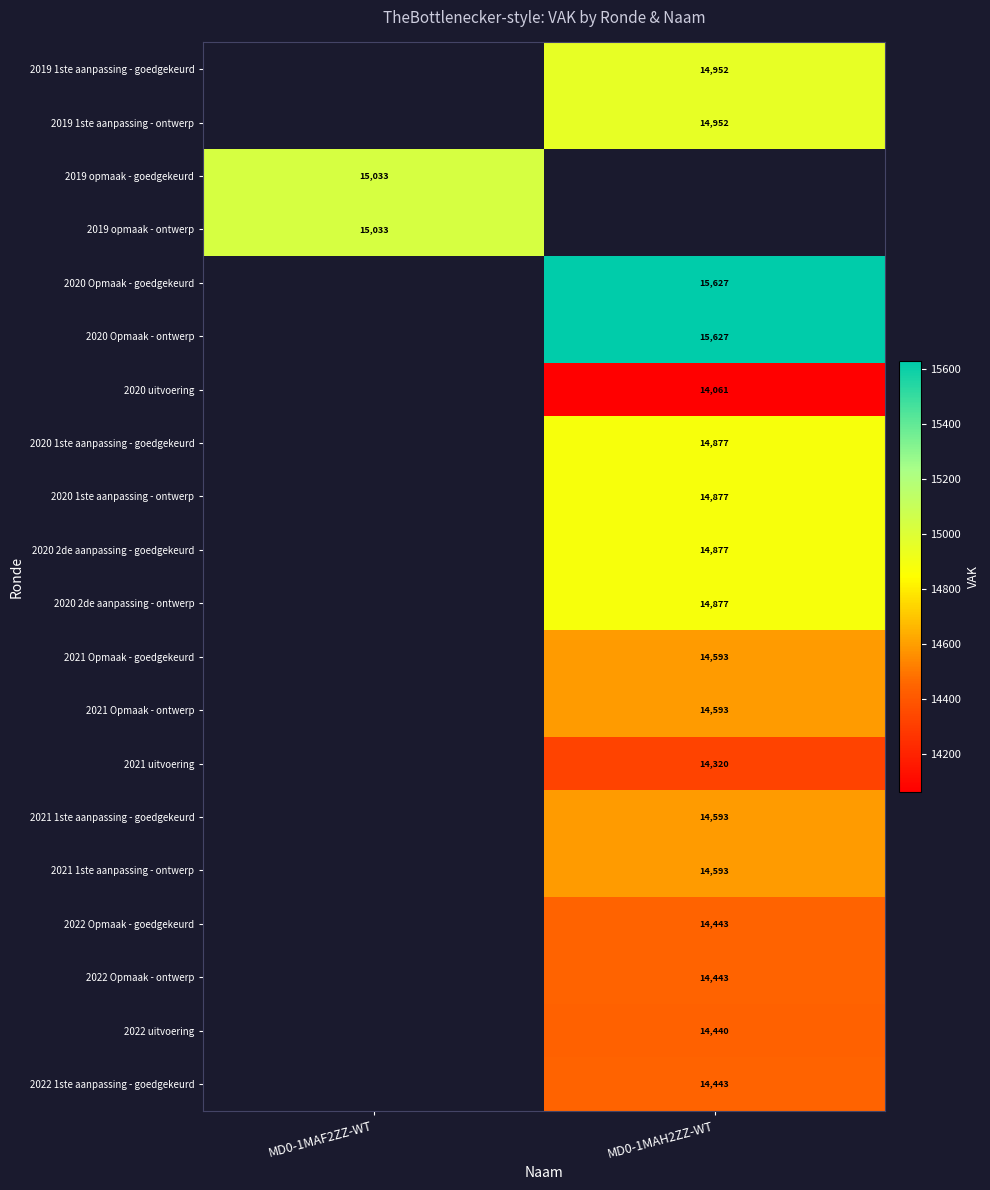

The 2019 1ste aanpassing - ontwerp series shows 21393 at MD0-1MAH2ZZ-WT. True or false?

False